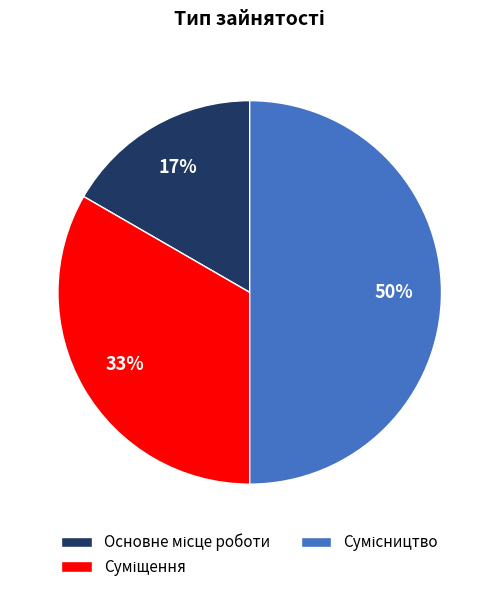

To the nearest percent, what is the difference between the largest and smallest slice percentages?

33%